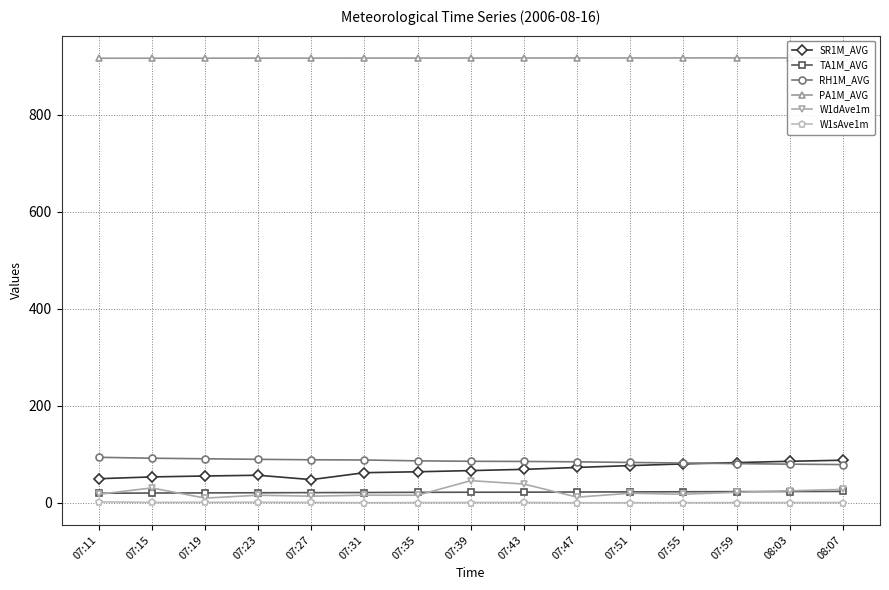

True or false: W1dAve1m and RH1M_AVG cross at least once.

False